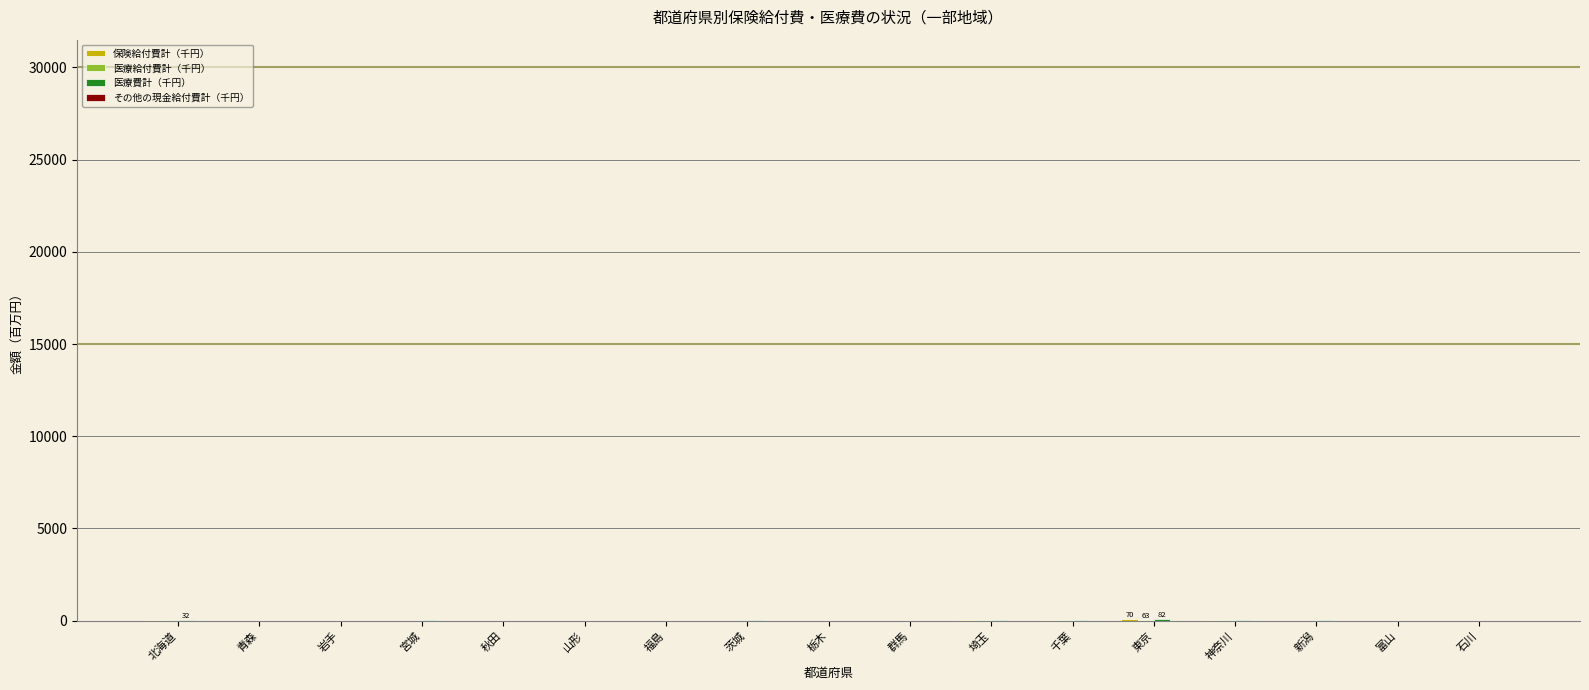

Are the bars grouped side by side (vs. stacked)?

Yes